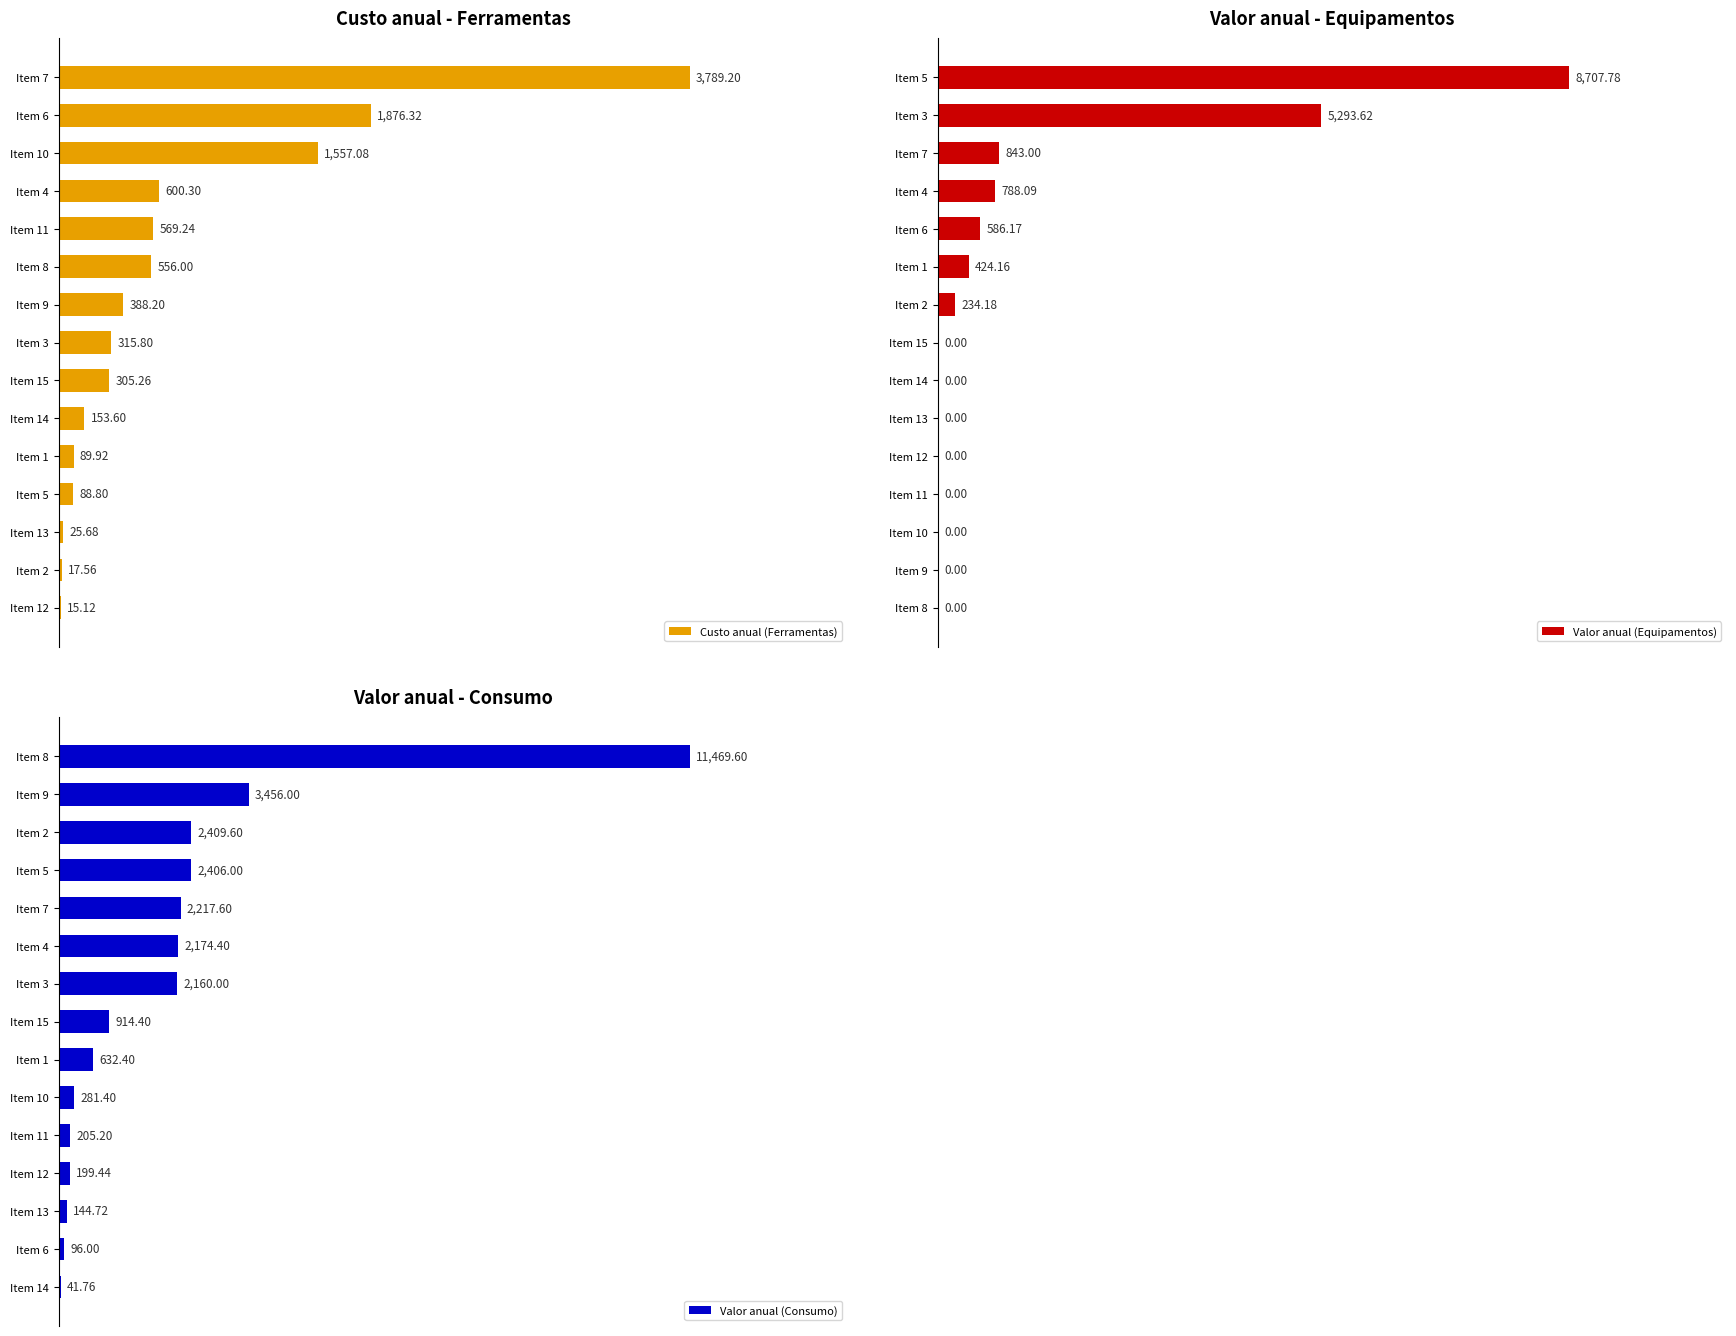

Rank the categories by Custo anual (Ferramentas) value from highest to lowest.

Item 7, Item 6, Item 10, Item 4, Item 11, Item 8, Item 9, Item 3, Item 15, Item 14, Item 1, Item 5, Item 13, Item 2, Item 12